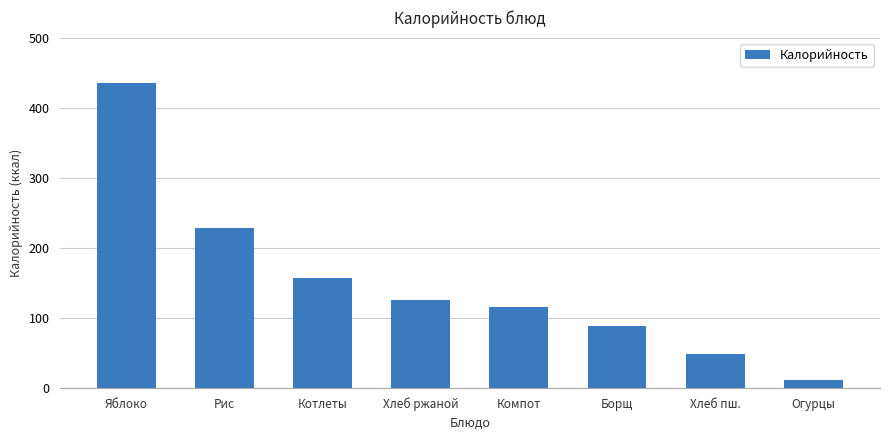

What is the label of the 6th bar from the right?

Котлеты